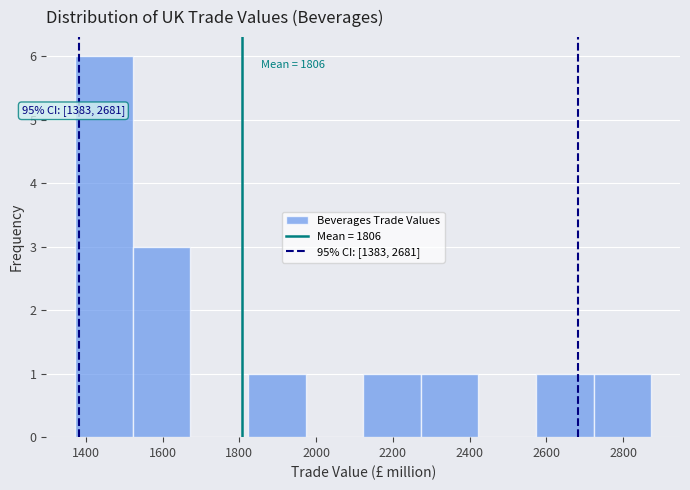

Over which range of the x-axis is the bar tallest?

1380 to 1520